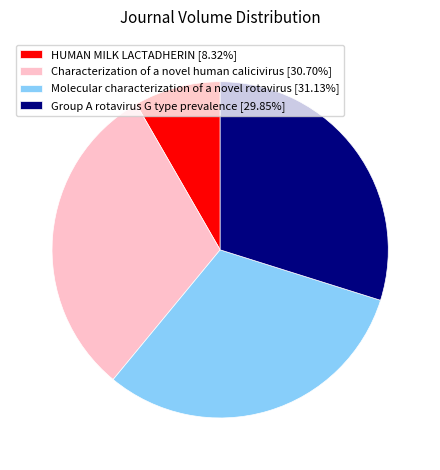

How many slices are in this pie chart?

4